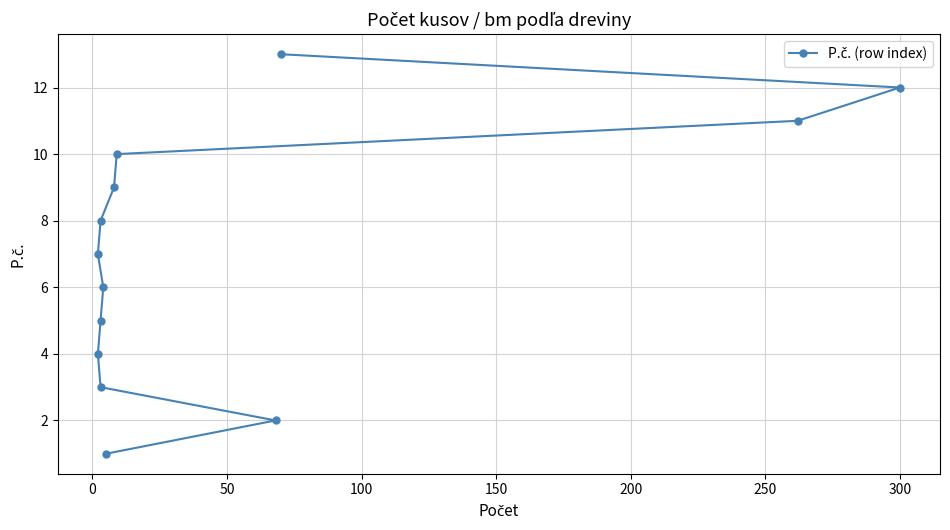

True or false: the data has more than 2 interior local peaks.

False